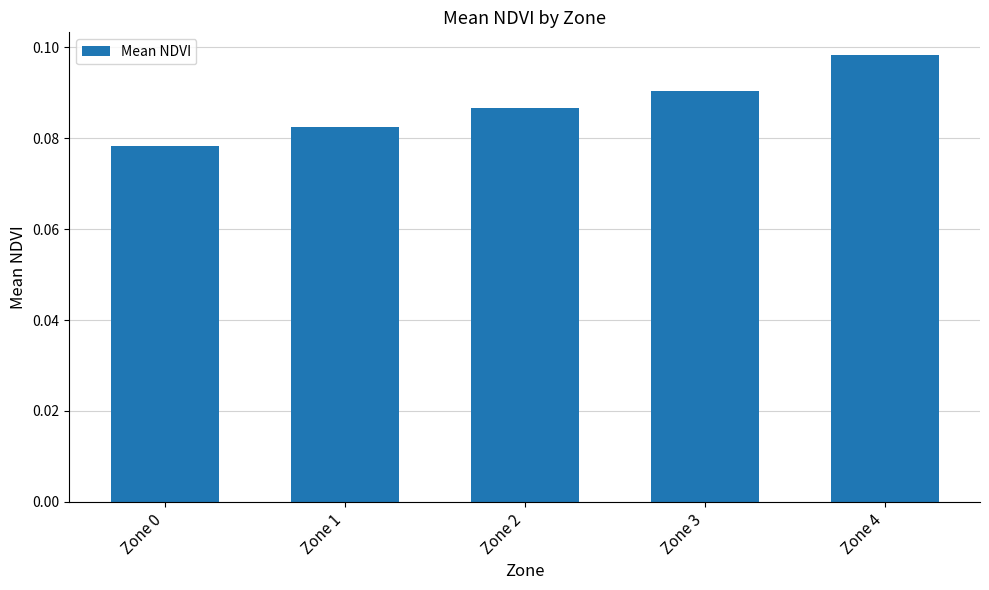

The value at Zone 2 is 0.0. True or false?

False